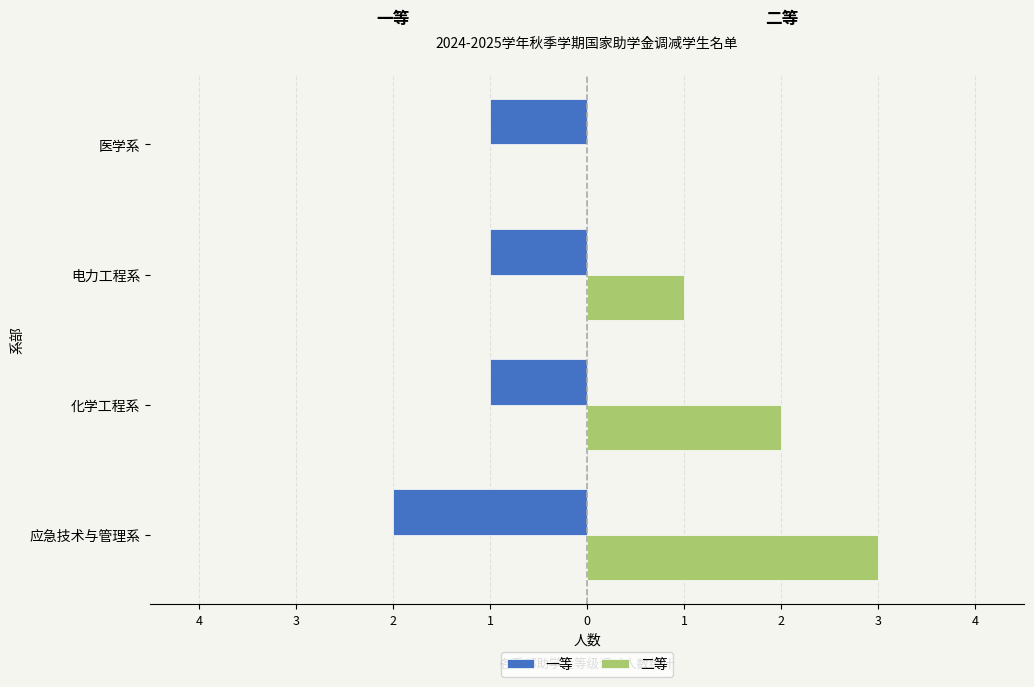

What are all the series names shown in the legend?

一等, 二等